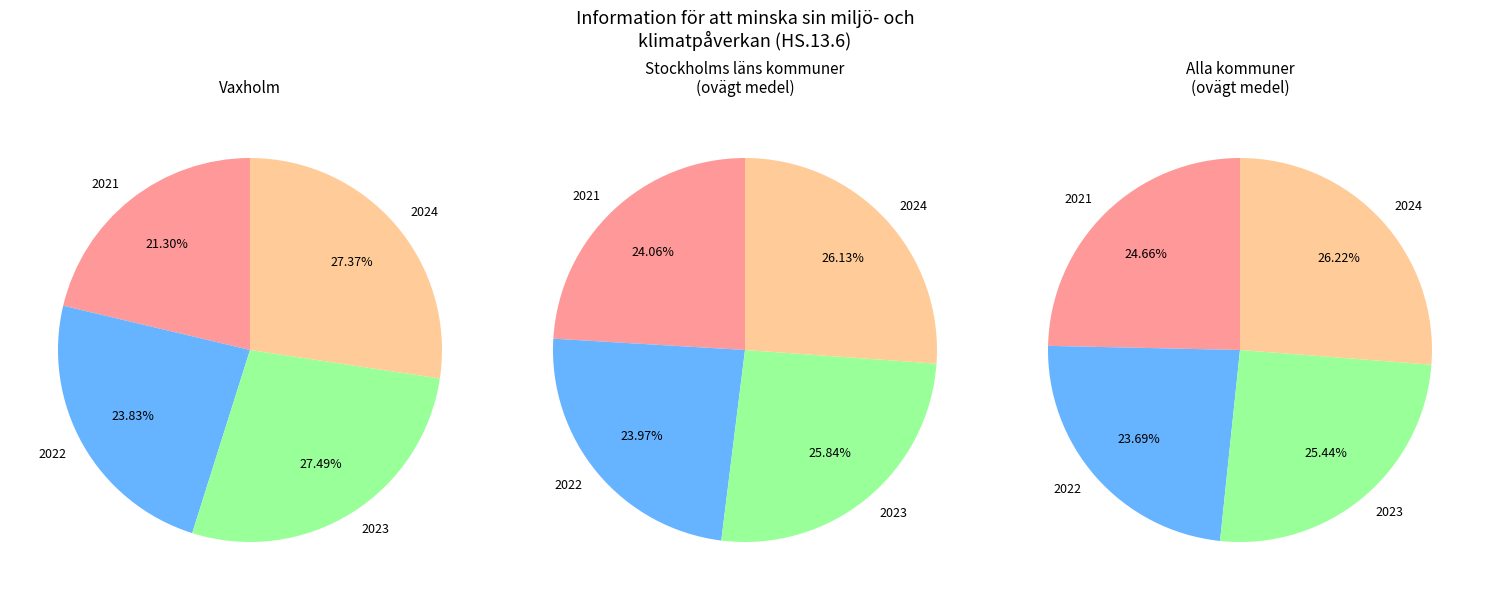

How many segments does this pie chart have?

4